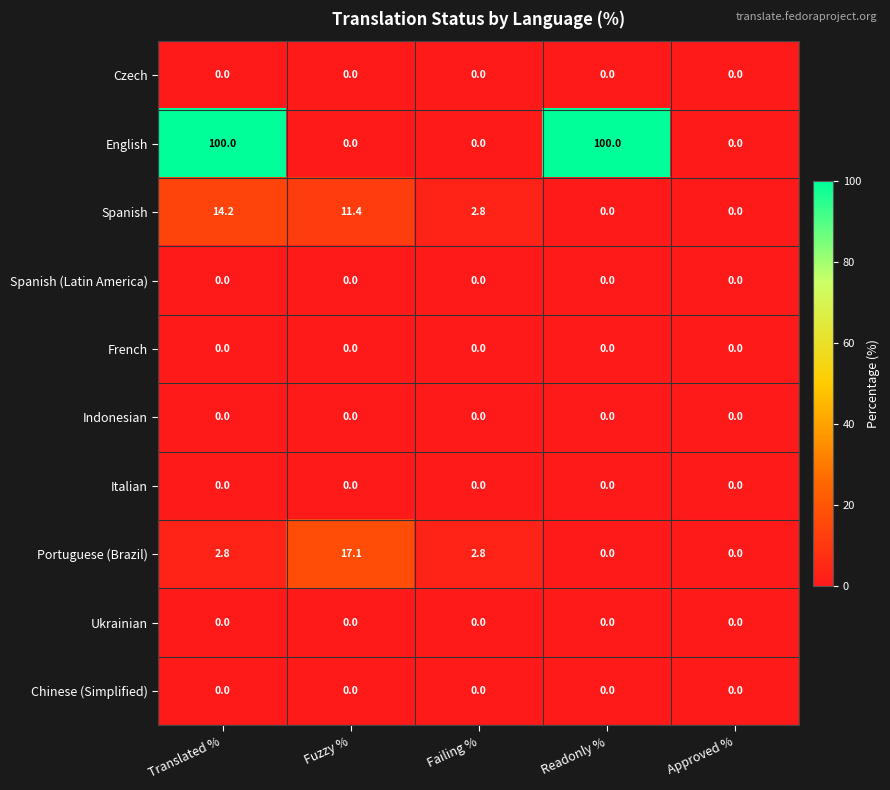

What is the highest value of the Portuguese (Brazil) series?

17.1